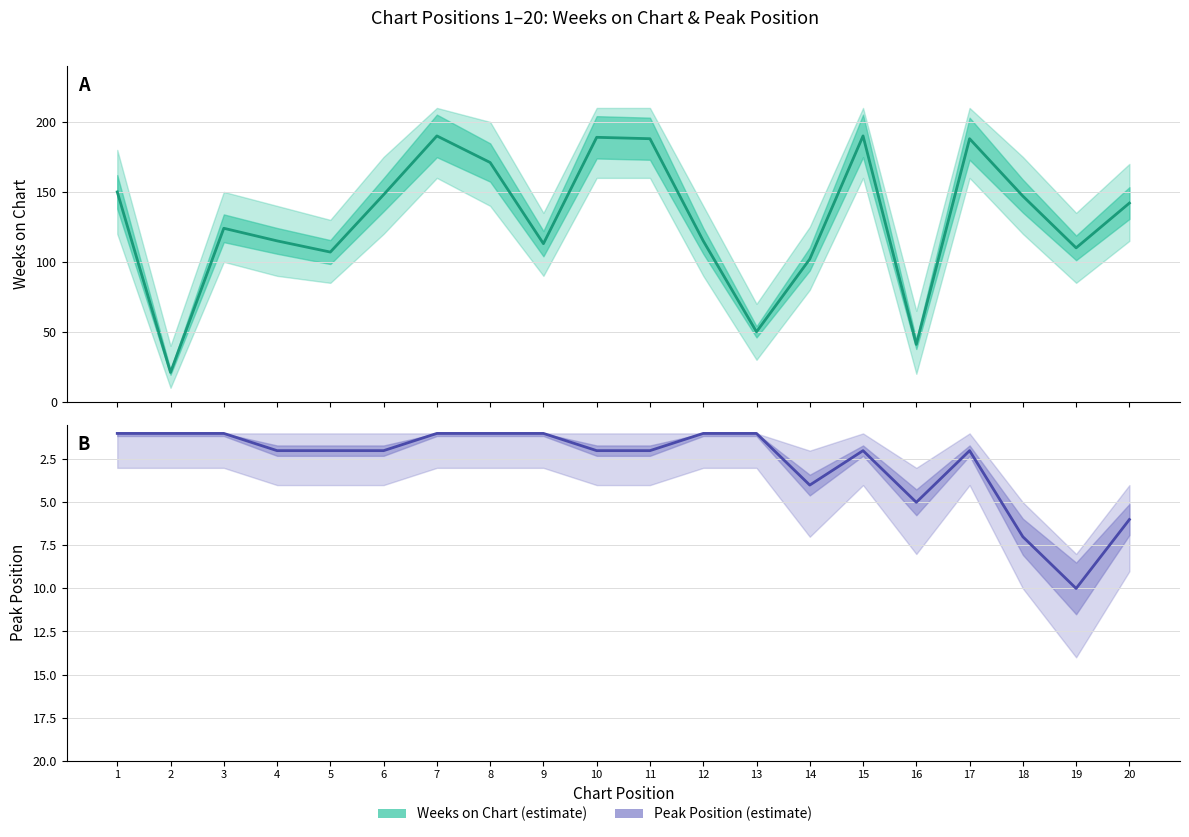

What is the average value of the Peak Position series?

3